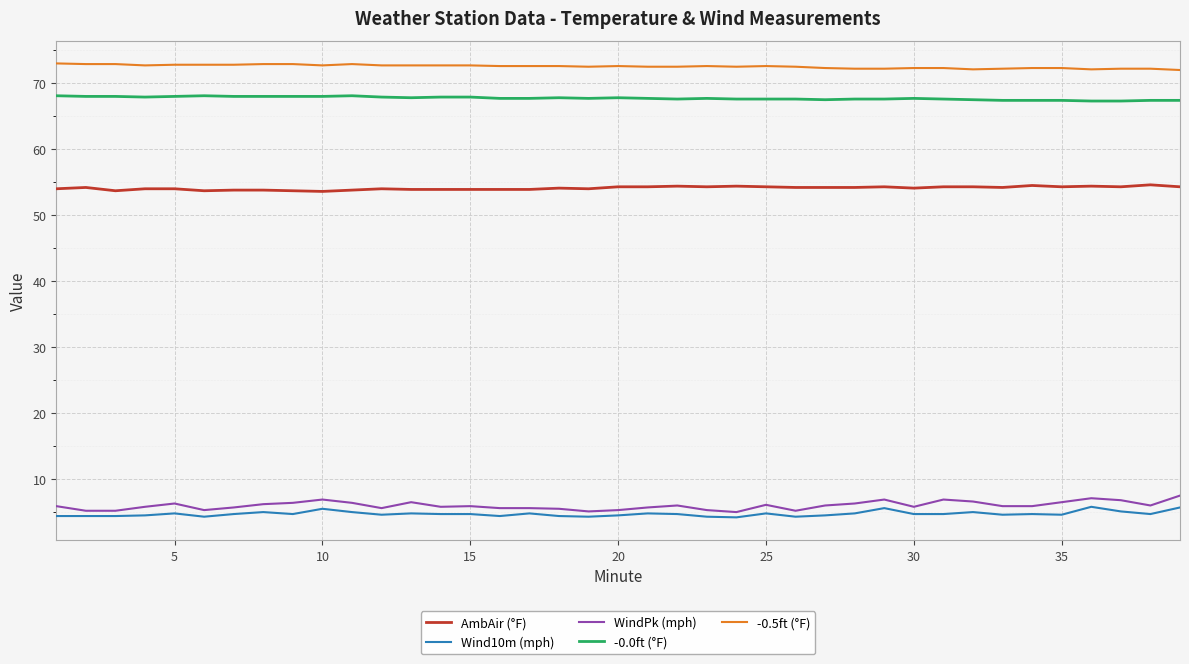

What is the minimum value for Wind10m (mph)?

4.2